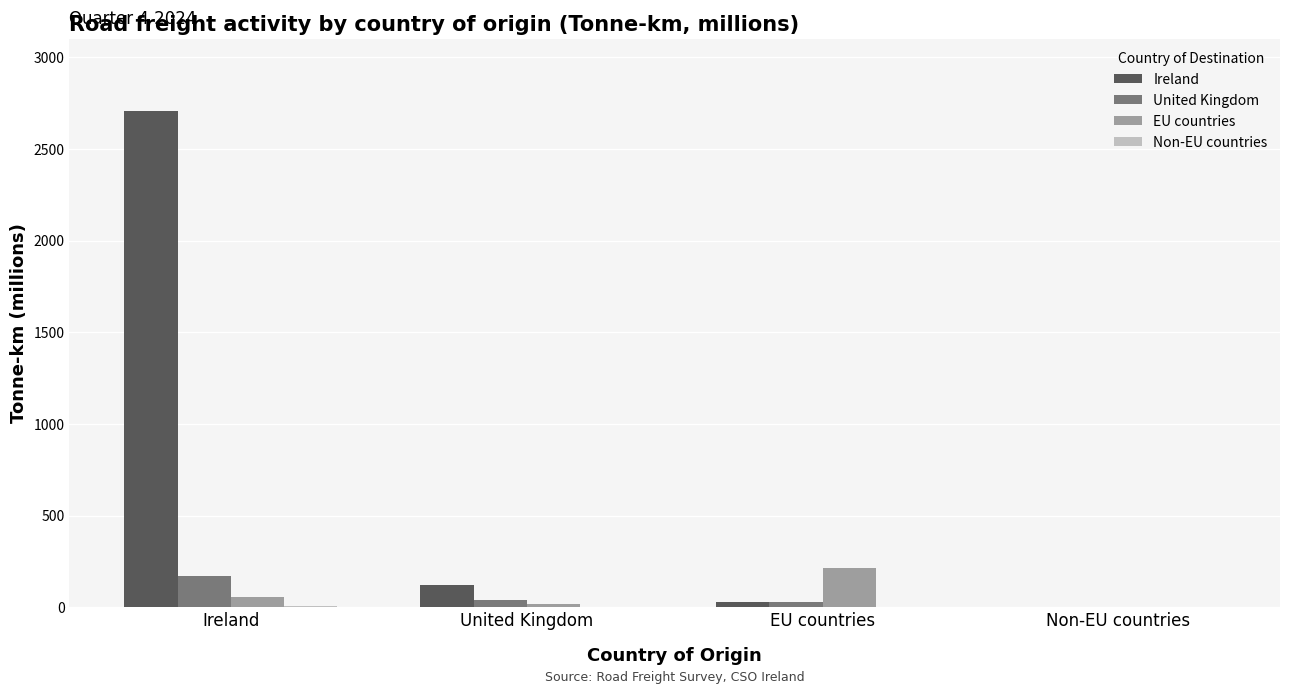

Which series changed the most between Ireland and United Kingdom?

Ireland